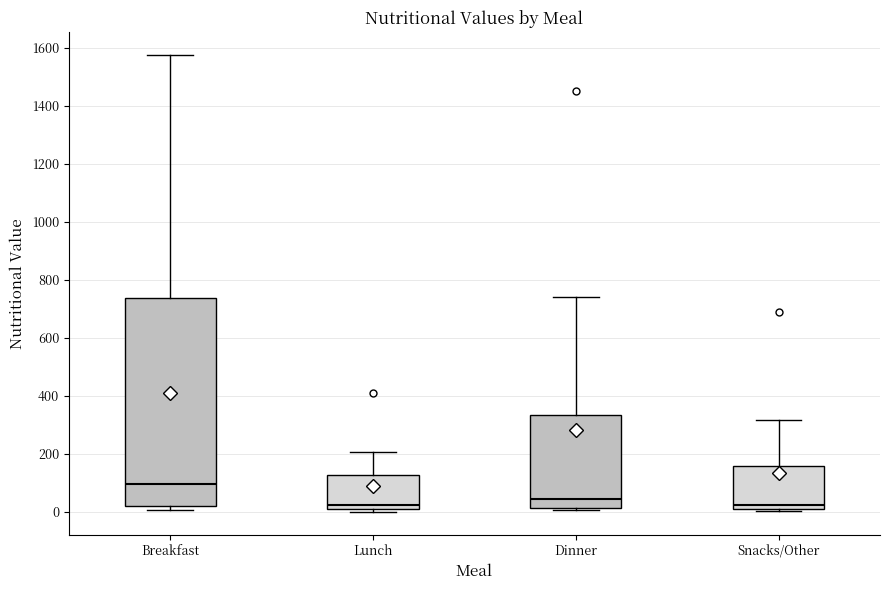

Which box's median line is the highest?

Breakfast